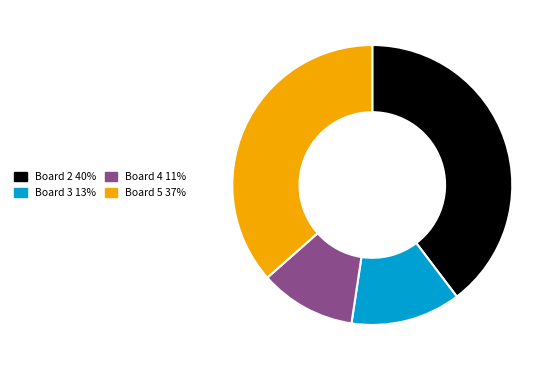

Does any single category account for the majority?

No